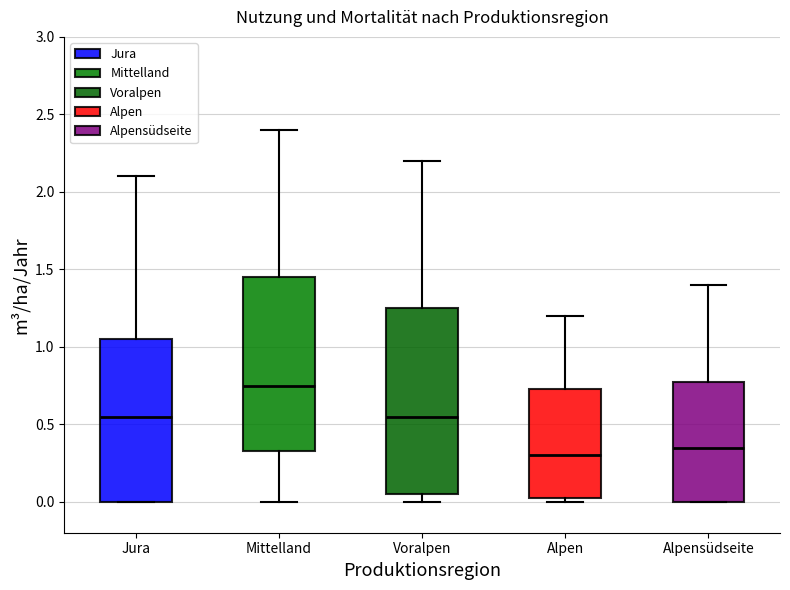

Reading left to right, read every box against the y-axis: the position of its median line, the range the box covers, and the ends of its whiskers. The values are not printed on the chart, so give them approximately, as read against the axis.

Jura: median 0.55, box 0.00 to 1.05, whiskers 0.00 to 2.10
Mittelland: median 0.75, box 0.35 to 1.45, whiskers 0.00 to 2.40
Voralpen: median 0.55, box 0.05 to 1.25, whiskers 0.00 to 2.20
Alpen: median 0.30, box 0.05 to 0.75, whiskers 0.00 to 1.20
Alpensüdseite: median 0.35, box 0.00 to 0.80, whiskers 0.00 to 1.40